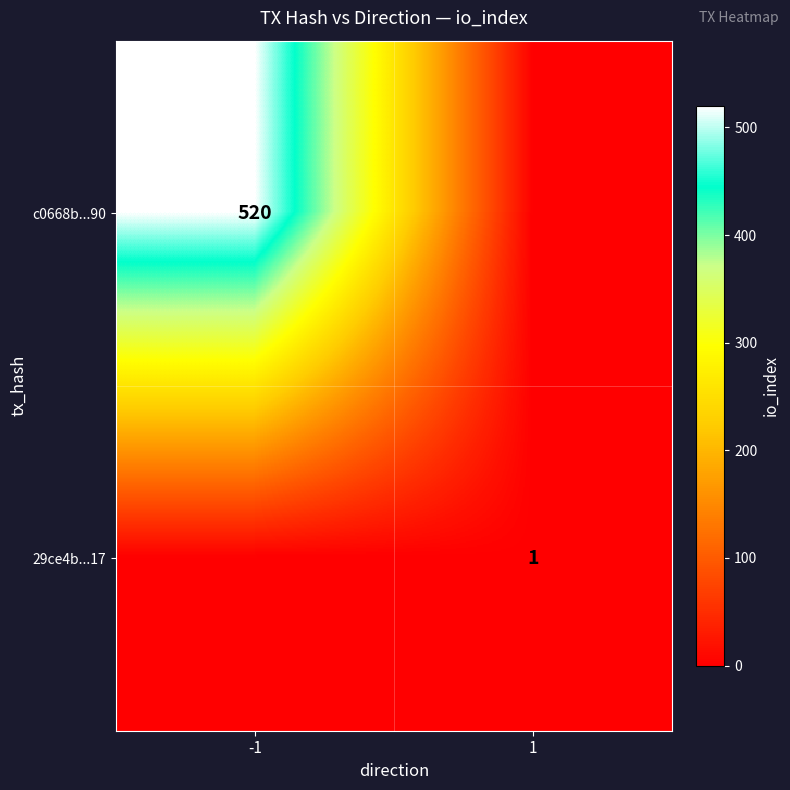

True or false: 29ce4b...17 has a value of 1 at 1.

True